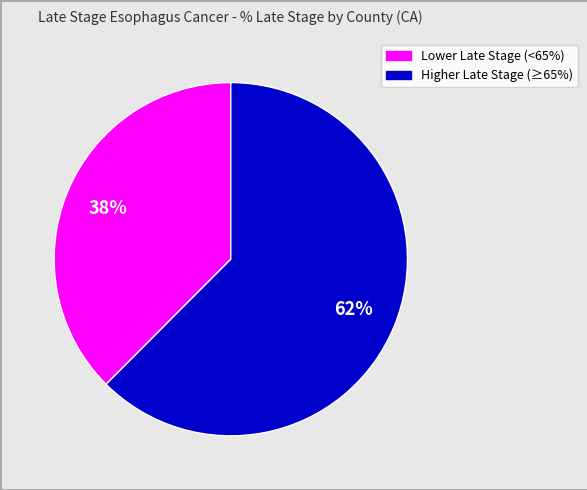

Is the sum of Higher Late Stage (≥65%) and Lower Late Stage (<65%) greater than half?

Yes